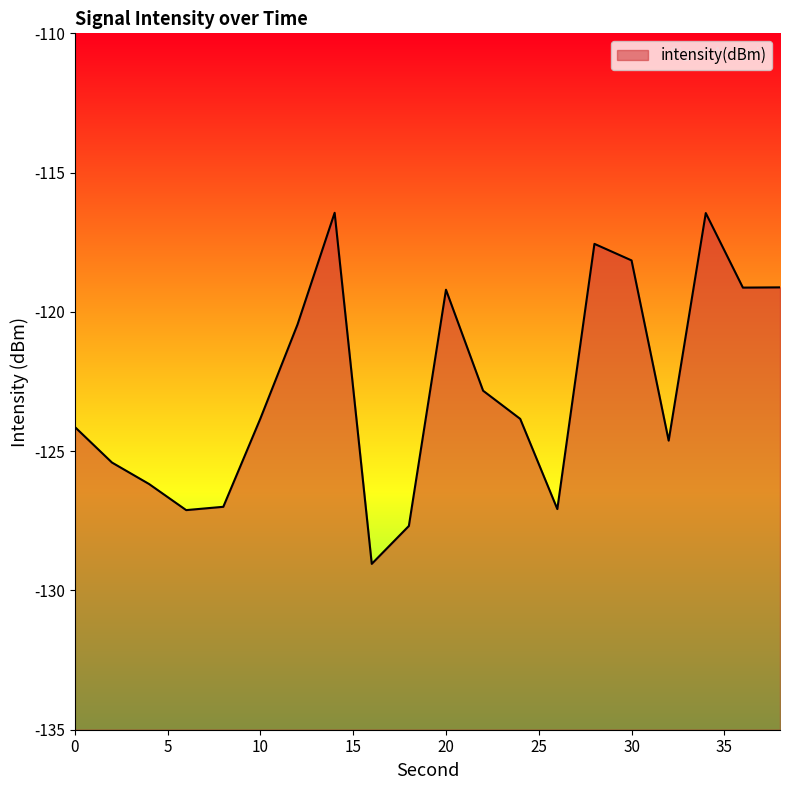

How many interior local peaks (higher than both neighbors) does the data have?

4